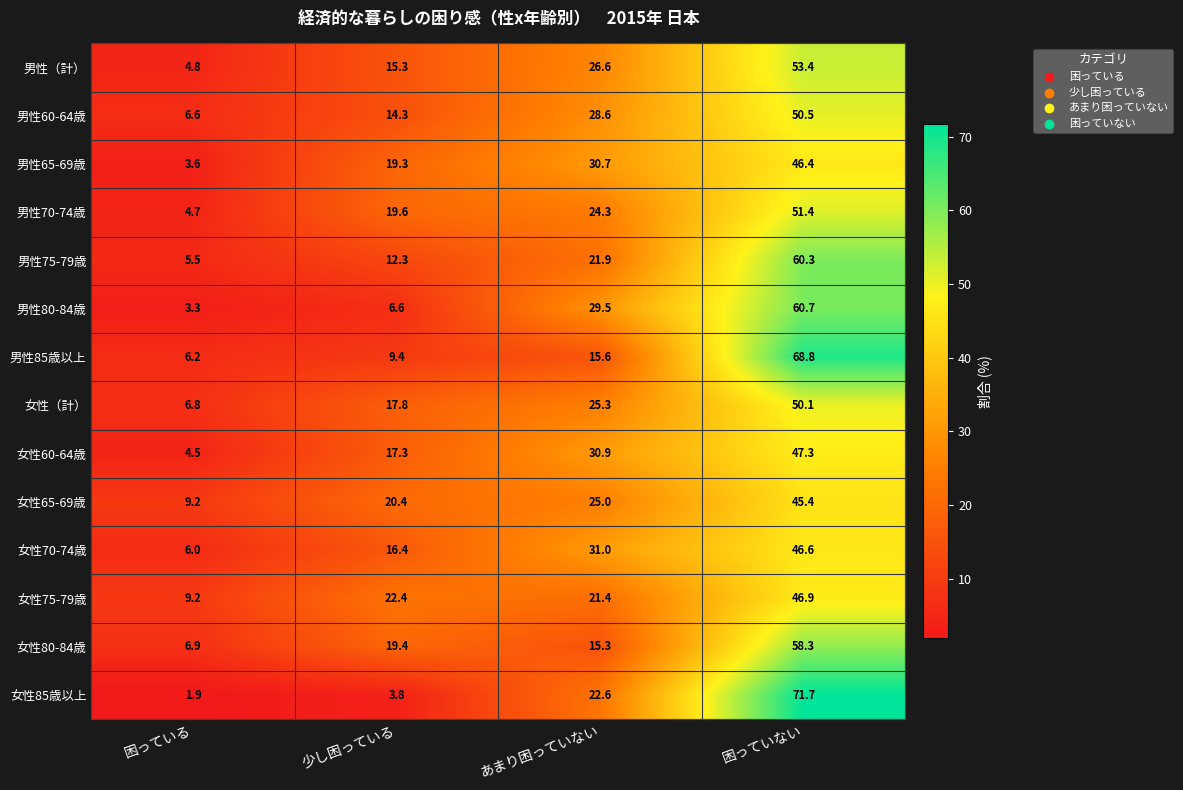

What is the total value across all series at あまり困っていない?

348.7